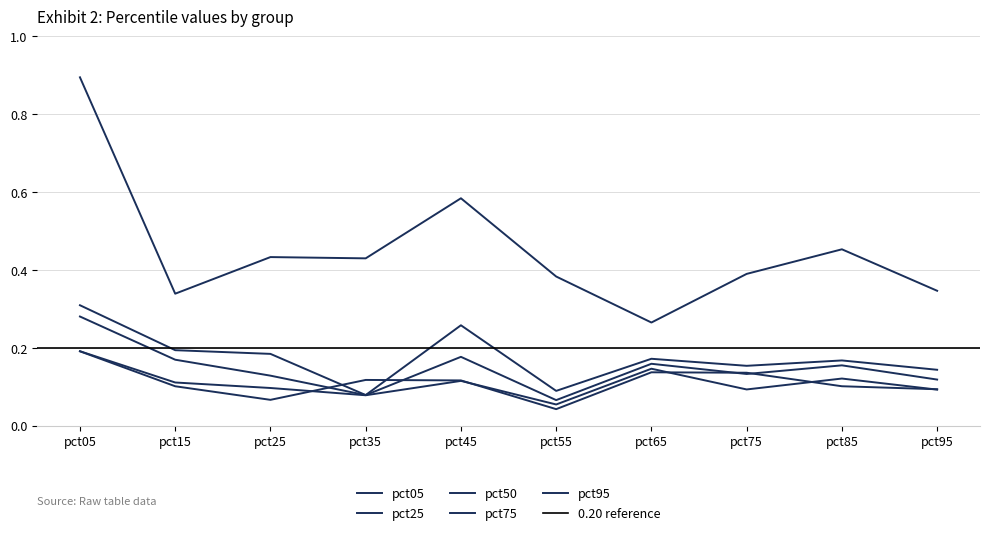

At which label does pct95 reach its minimum?

pct65